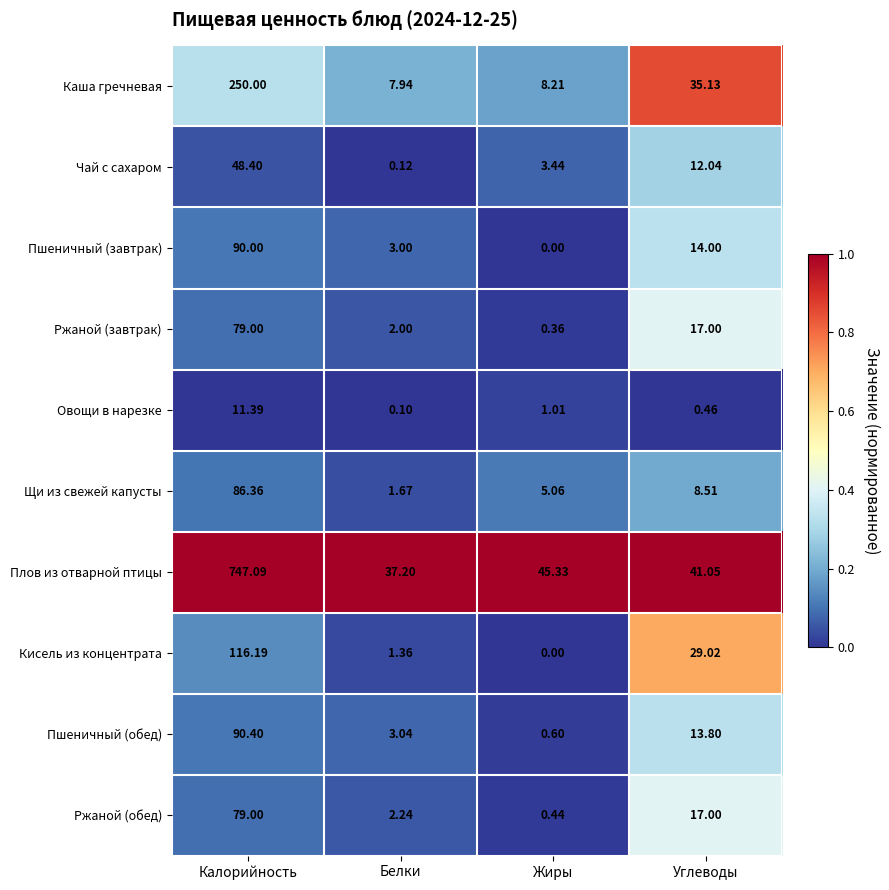

What is the spread (max minus min) of values at Углеводы?

40.6